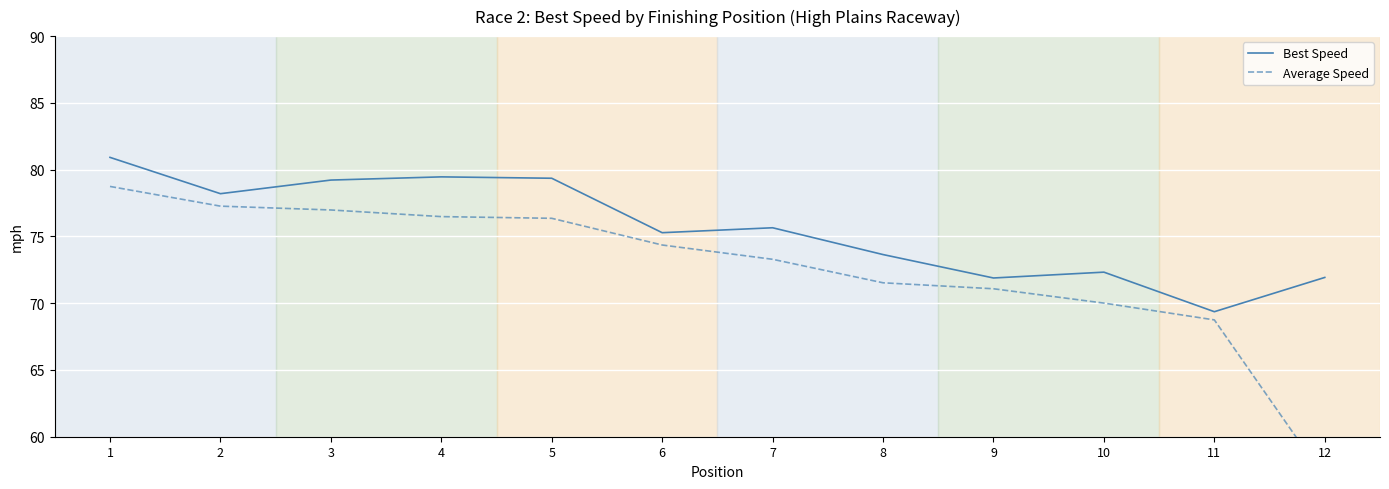

Reading left to right, list all the values displayed in this chart.

Best Speed: 80.9	78.2	79.2	79.5	79.4	75.3	75.6	73.6	71.9	72.3	69.4	71.9
Average Speed: 78.7	77.3	77.0	76.5	76.4	74.4	73.3	71.5	71.1	70.0	68.7	56.9